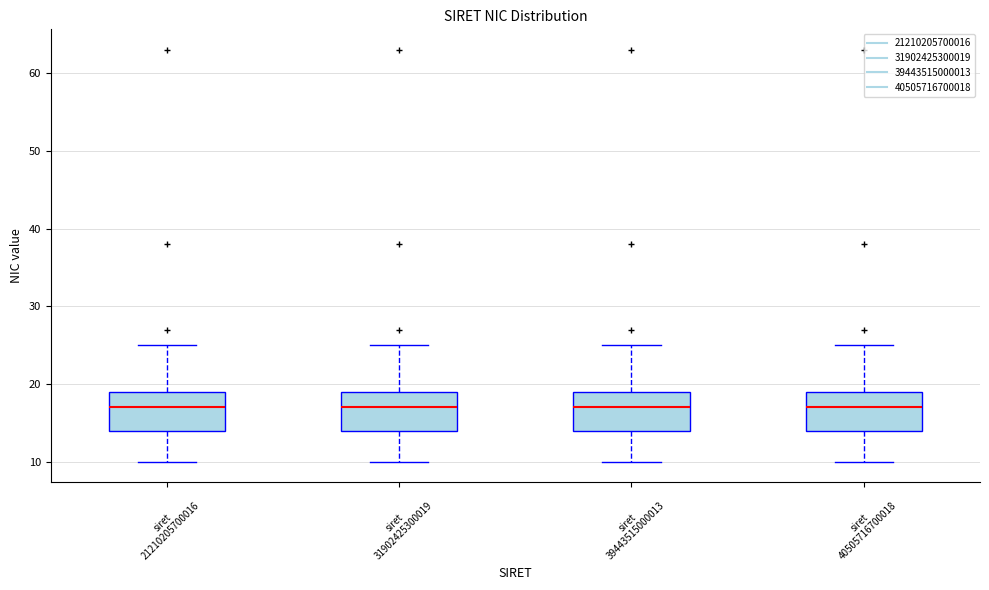

Reading left to right, read every box against the y-axis: the position of its median line, the range the box covers, and the ends of its whiskers. The values are not printed on the chart, so give them approximately, as read against the axis.

siret 21210205700016: median 17, box 14 to 19, whiskers 10 to 25
siret 31902425300019: median 17, box 14 to 19, whiskers 10 to 25
siret 39443515000013: median 17, box 14 to 19, whiskers 10 to 25
siret 40505716700018: median 17, box 14 to 19, whiskers 10 to 25